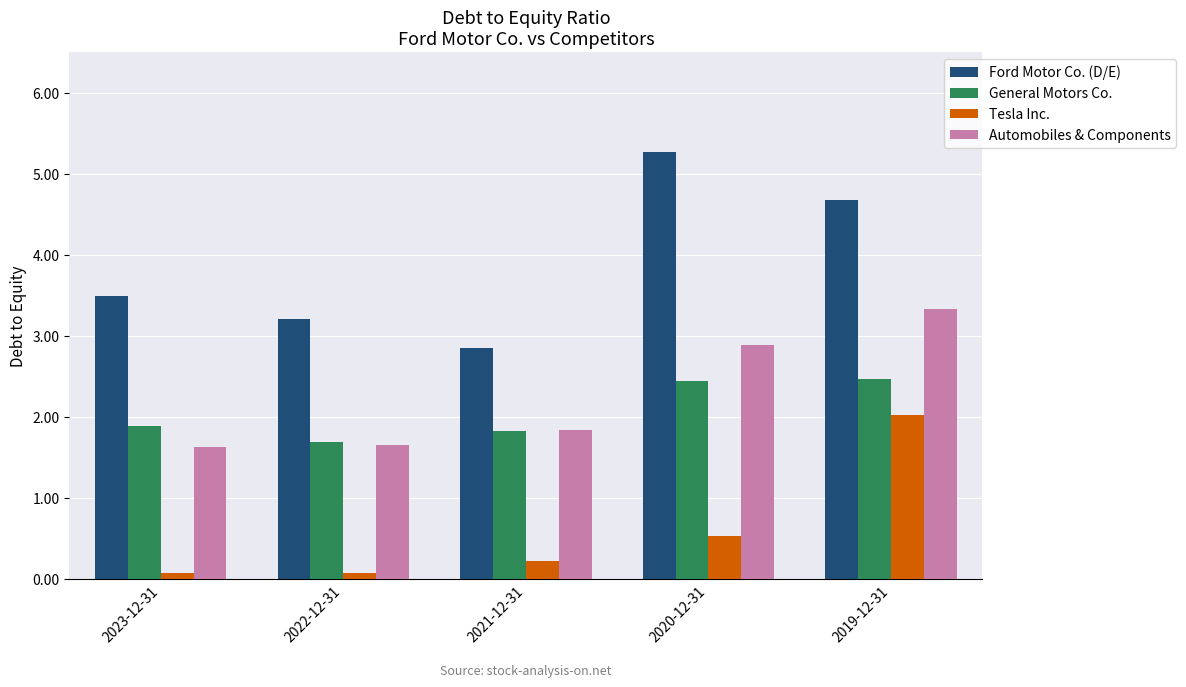

Where is Tesla Inc. nearest to the value 1?

2020-12-31